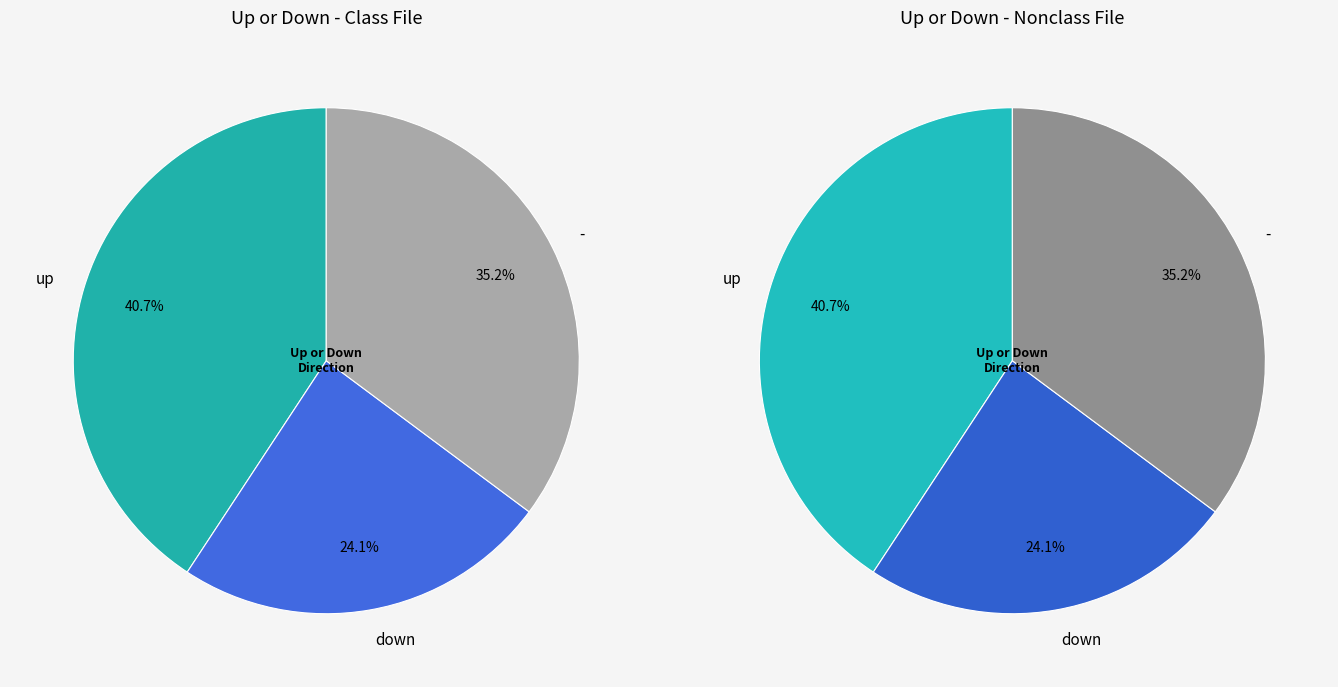

How many slices are in this pie chart?

3